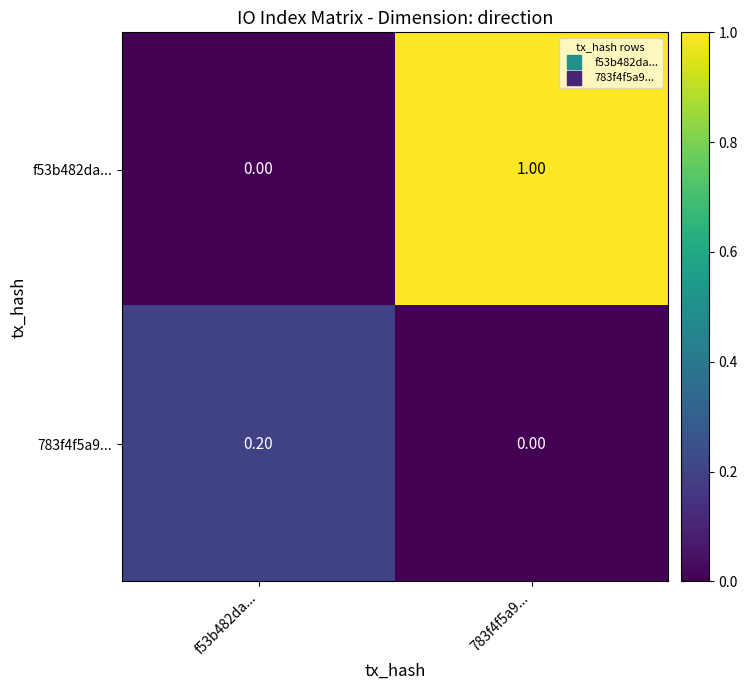

What is the spread (max minus min) of values at 783f4f5a9...?

1.0